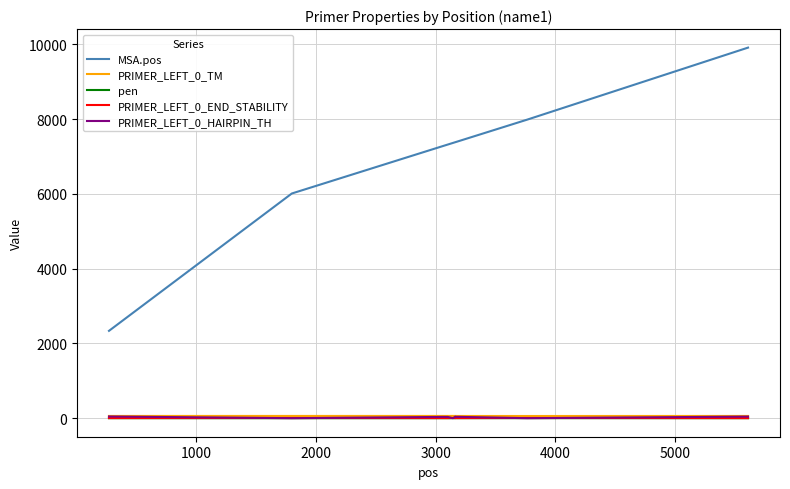

Which series has the widest spread of values?

MSA.pos